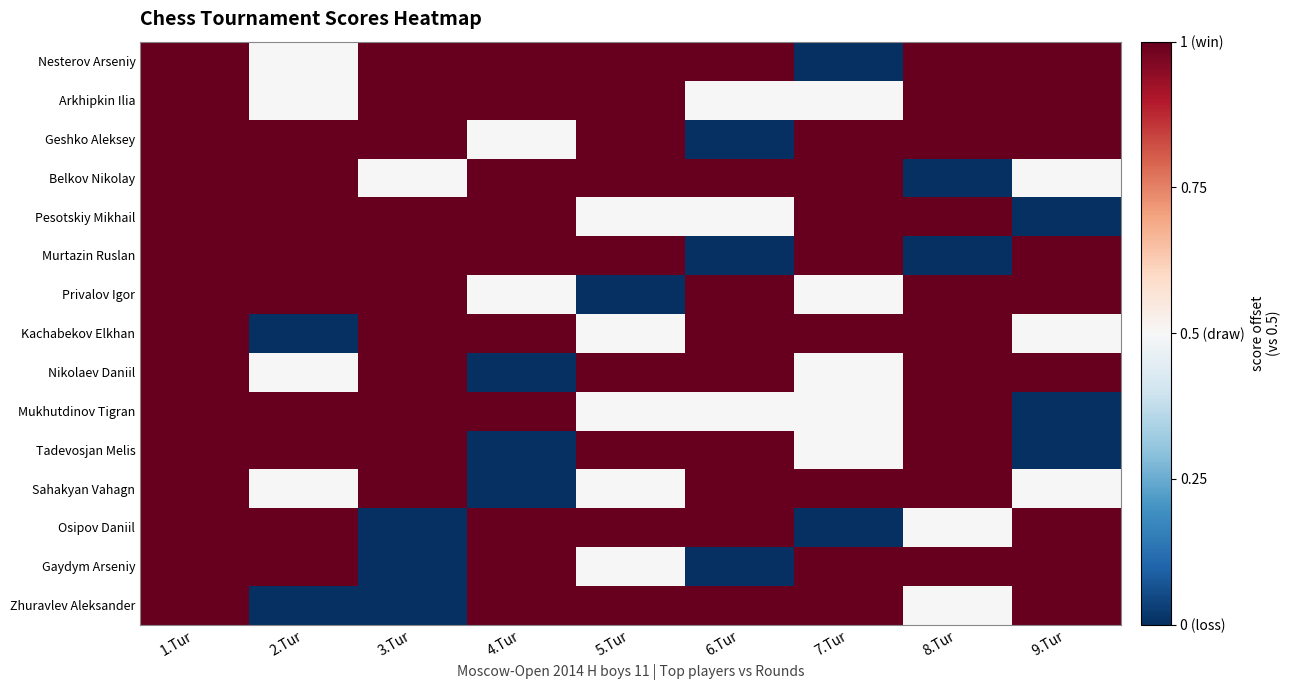

Rank the series at 9.Tur from lowest to highest value.

Pesotskiy Mikhail, Mukhutdinov Tigran, Tadevosjan Melis, Belkov Nikolay, Kachabekov Elkhan, Sahakyan Vahagn, Nesterov Arseniy, Arkhipkin Ilia, Geshko Aleksey, Murtazin Ruslan, Privalov Igor, Nikolaev Daniil, Osipov Daniil, Gaydym Arseniy, Zhuravlev Aleksander